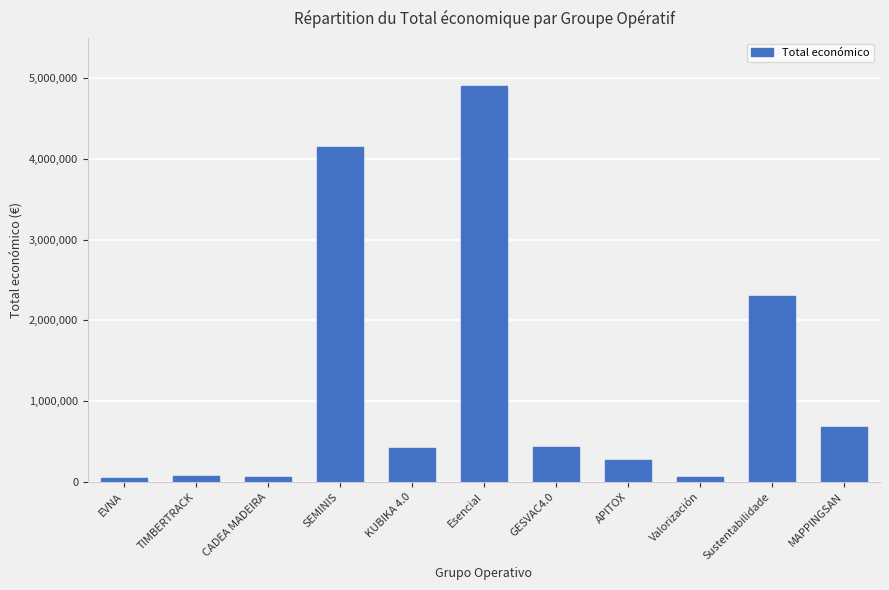

True or false: the data shows 58680 at CADEA MADEIRA.

True